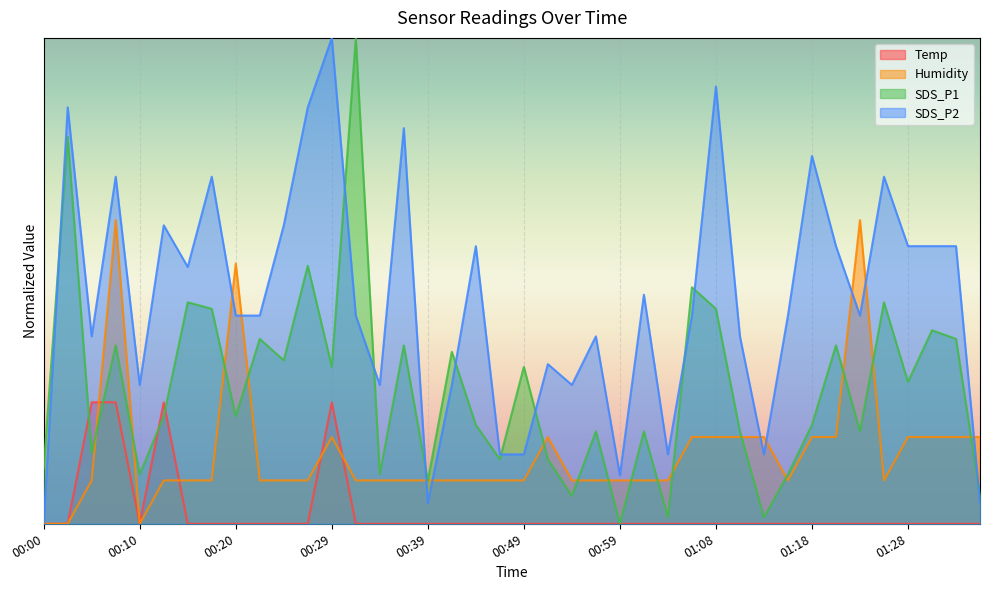

How many data points does each series have?

40